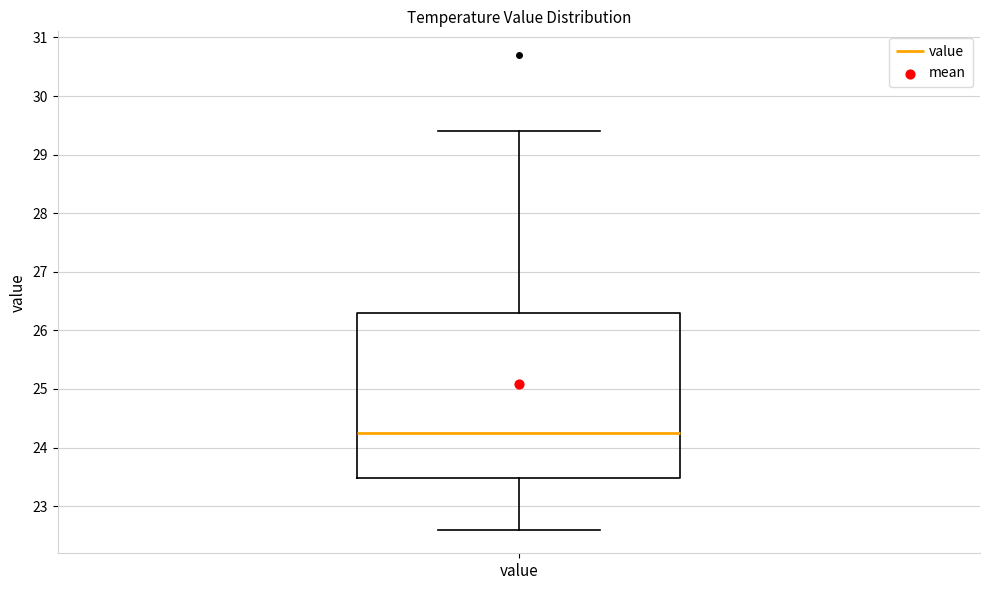

Transcribe this box plot: give where the median line is, the range the box spans, and where the two whiskers end, as read against the y-axis. The values are not printed on the chart, so give them approximately, as read against the axis.

median 24.3, box 23.5 to 26.3, whiskers 22.6 to 29.4